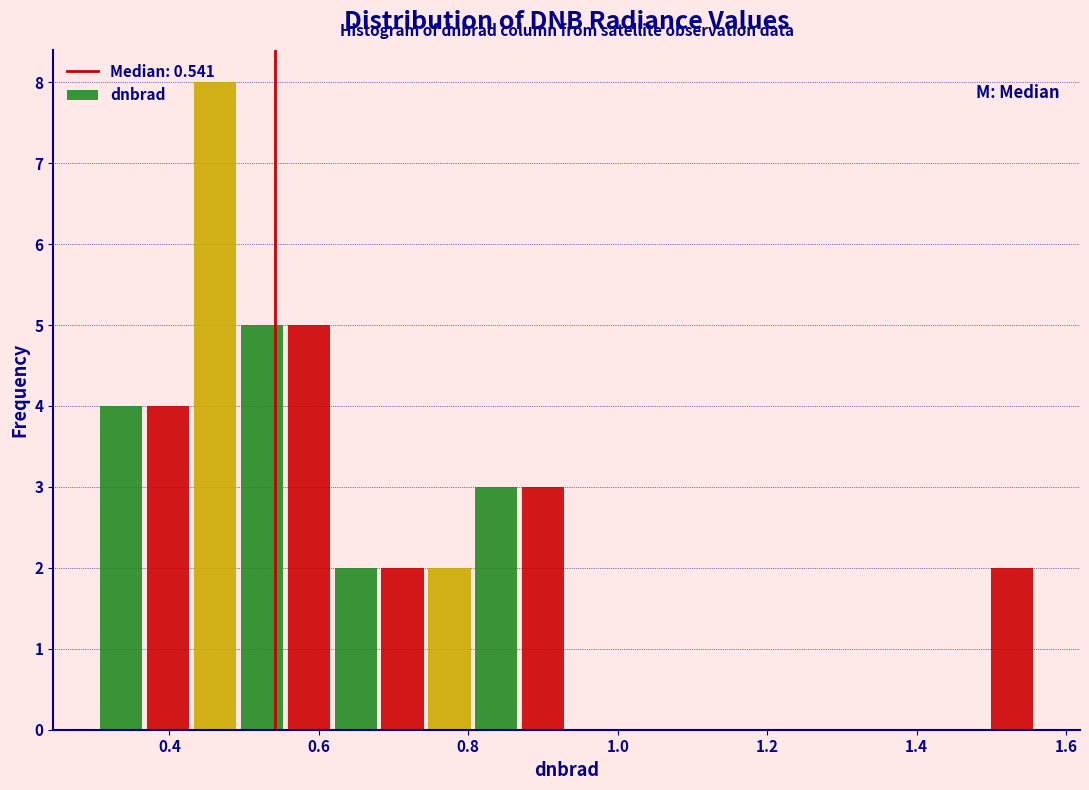

Around what value on the x-axis is the tallest bar? Give the approximate position of its centre, as read against the axis.

0.46